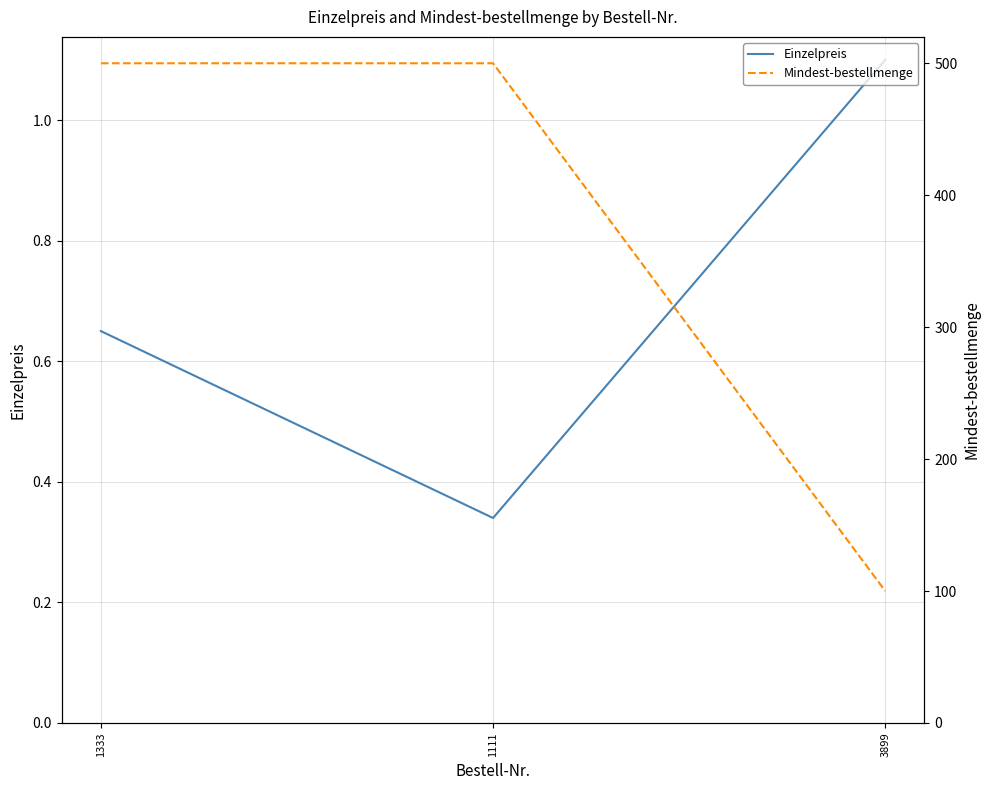

What are all the series names shown in the legend?

Einzelpreis, Mindest-bestellmenge